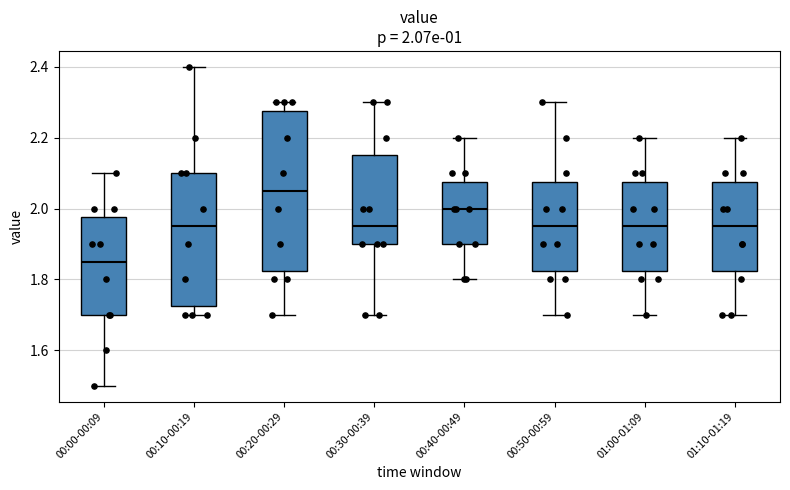

Which box has the highest median line?

00:20-00:29